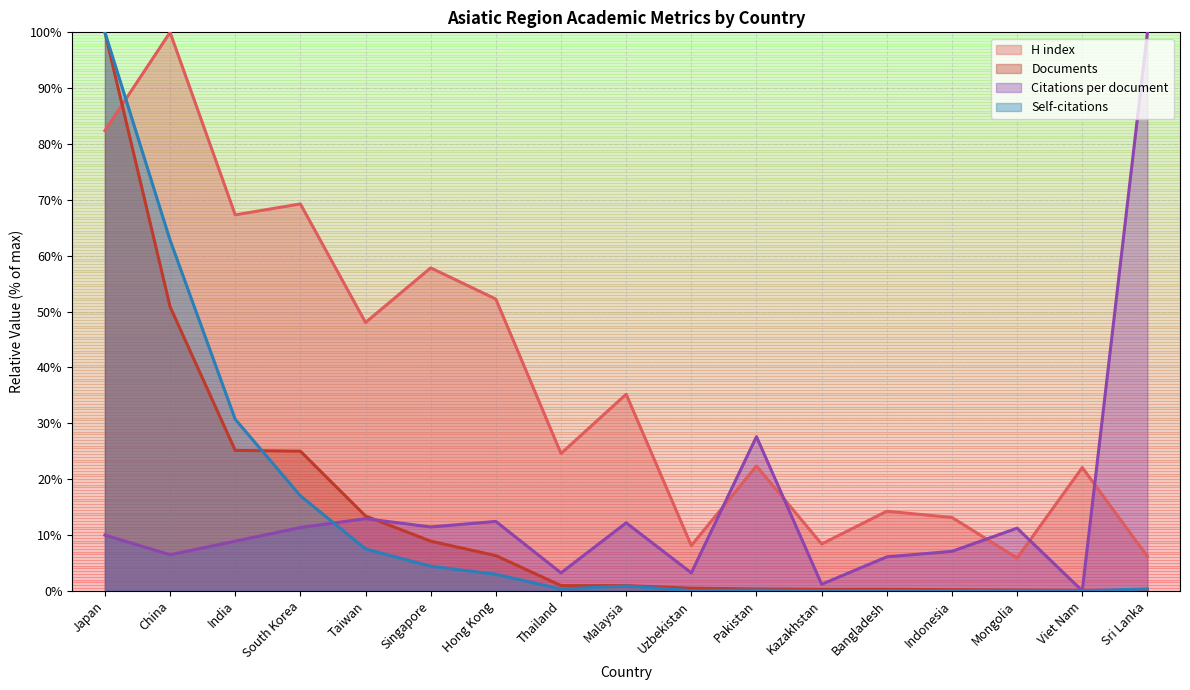

Reading right to left, what are all the values shown in this chart?

H index: 6.1	22.1	5.9	13.1	14.2	8.4	22.3	8.1	35.2	24.6	52.2	57.8	48.0	69.3	67.3	100.0	82.4
Citations per document: 100.0	0.0	11.2	7.1	6.1	1.2	27.6	3.2	12.2	3.2	12.4	11.4	12.9	11.3	8.9	6.5	10.0
Documents: 0.1	0.1	0.1	0.2	0.3	0.3	0.3	0.5	0.9	0.9	6.3	8.9	13.4	25.0	25.1	50.9	100.0
Self-citations: 0.3	0.0	0.0	0.0	0.0	0.0	0.1	0.0	0.9	0.3	3.0	4.4	7.5	17.0	30.7	62.8	100.0